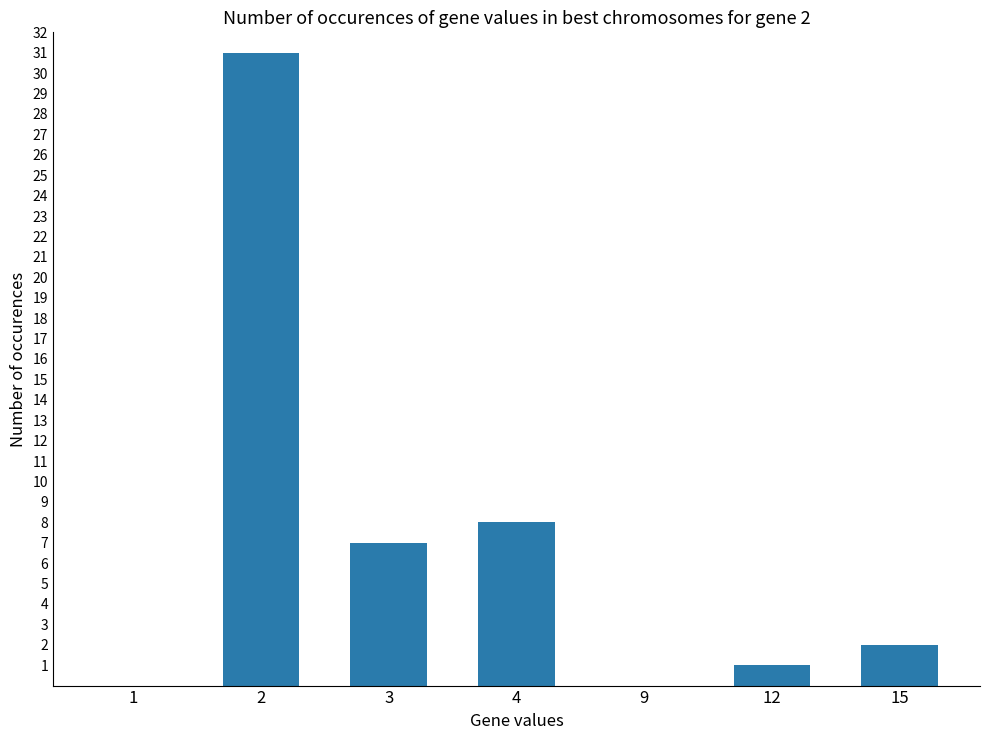

What is the maximum value shown in the chart?

31